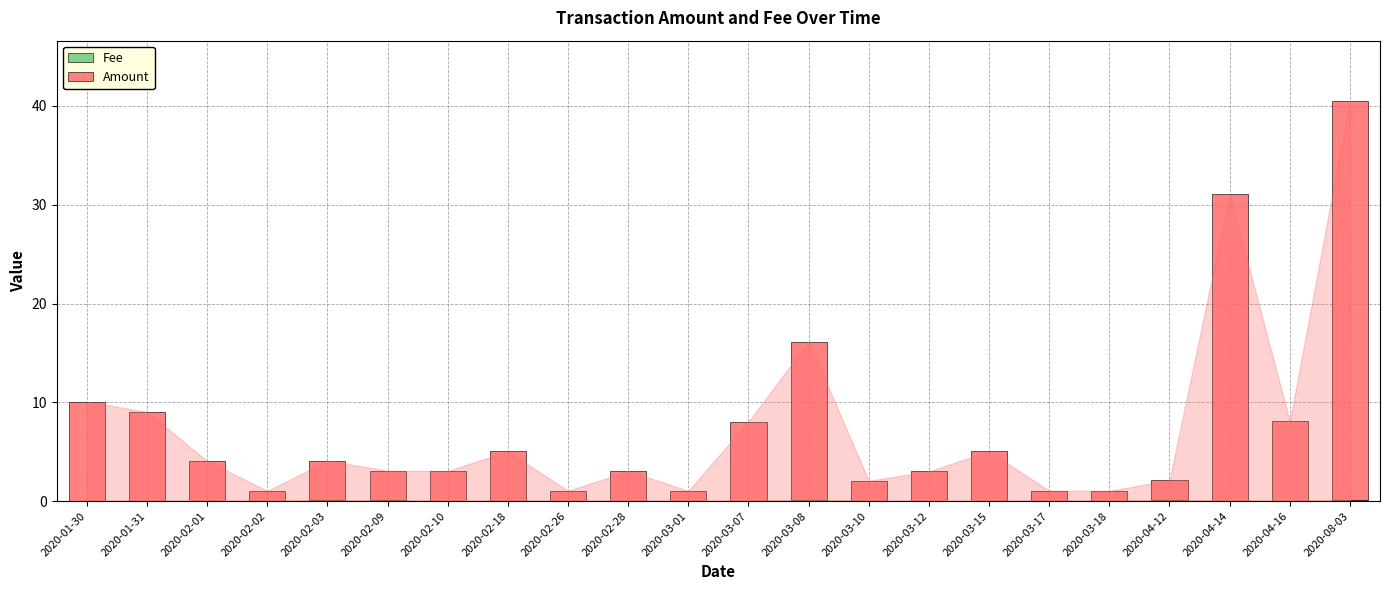

At which category is the sum across all series the highest?

2020-08-03